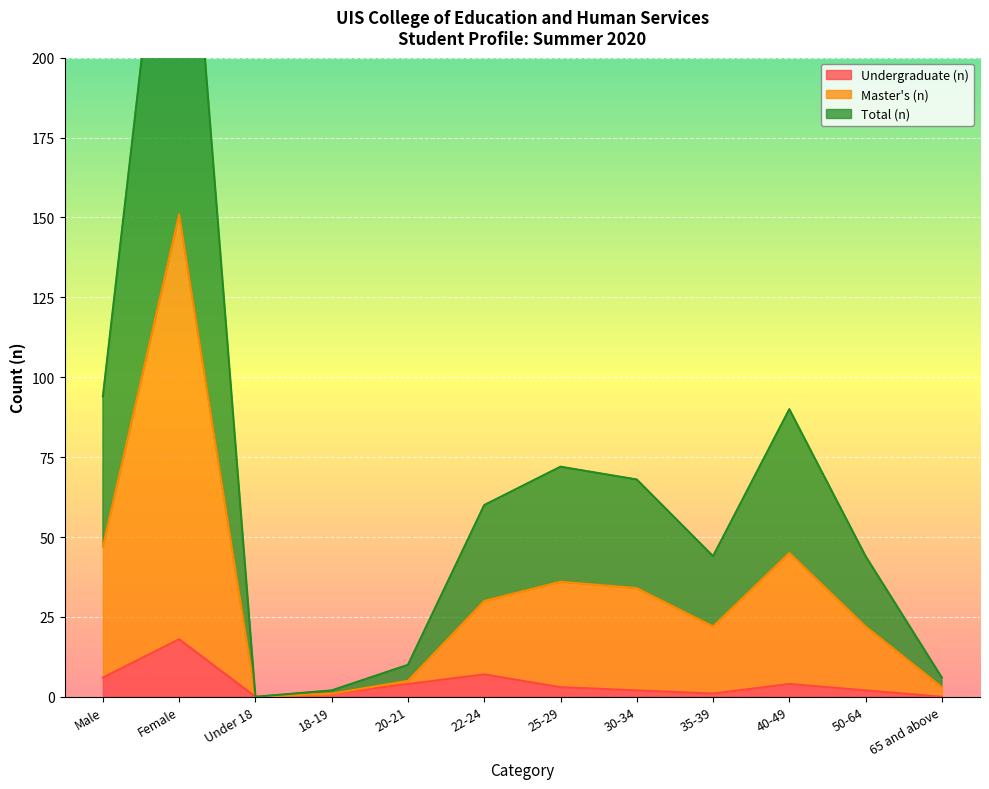

Rank the series by their maximum value, from lowest to highest.

Undergraduate (n), Master's (n), Total (n)